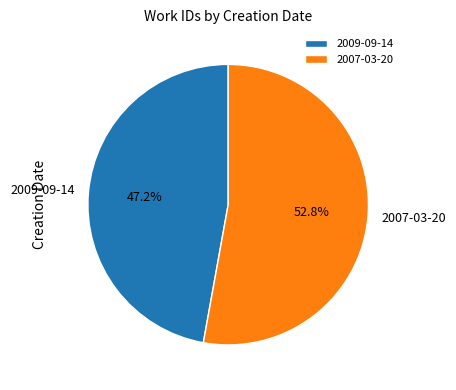

To the nearest percent, what portion does 2007-03-20 represent?

53%